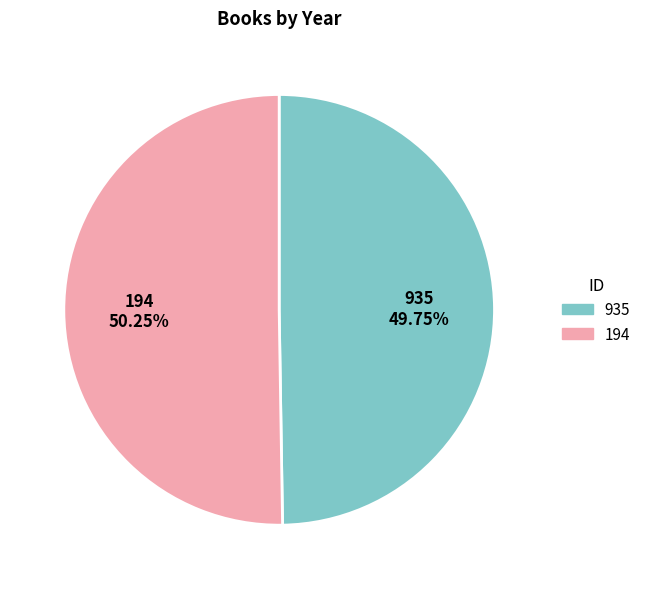

To the nearest percent, what portion does 194 represent?

50%